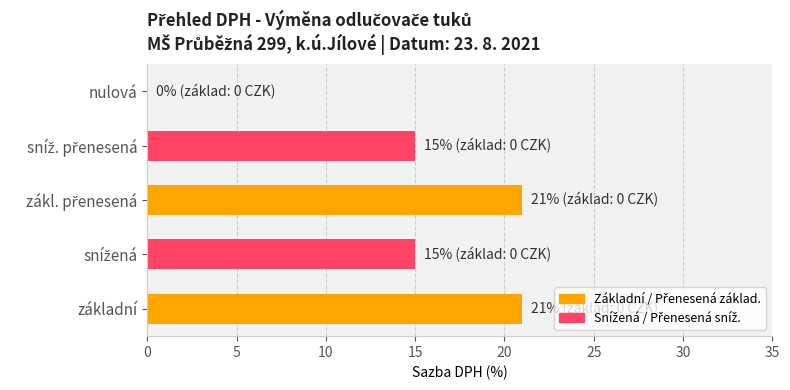

Is it true that the value at nulová is 9?

False